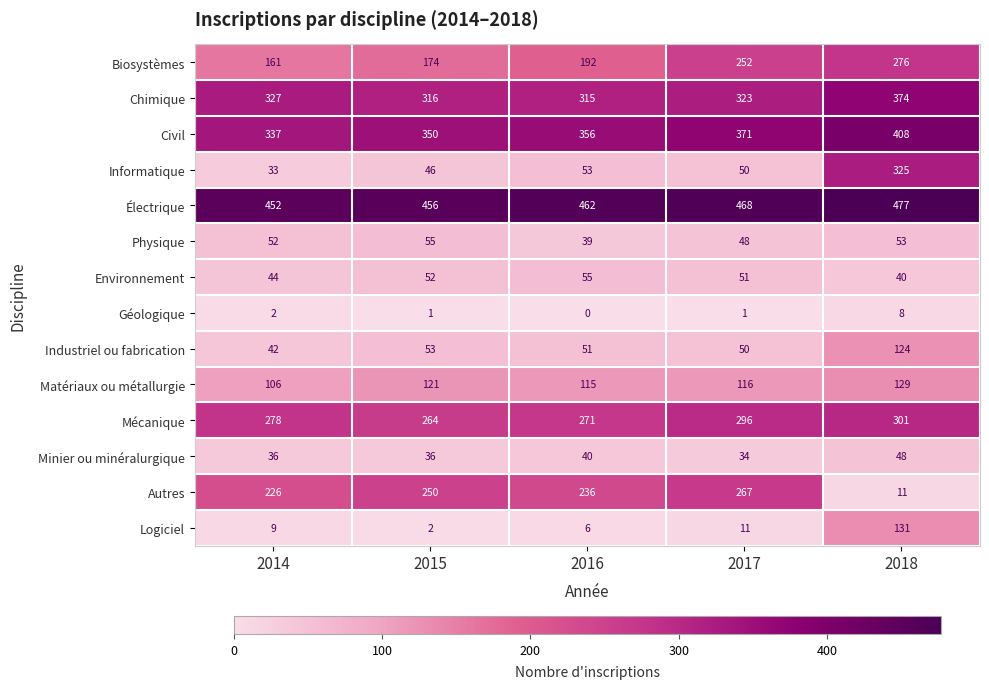

What is the total value across all series at 2014?

2105